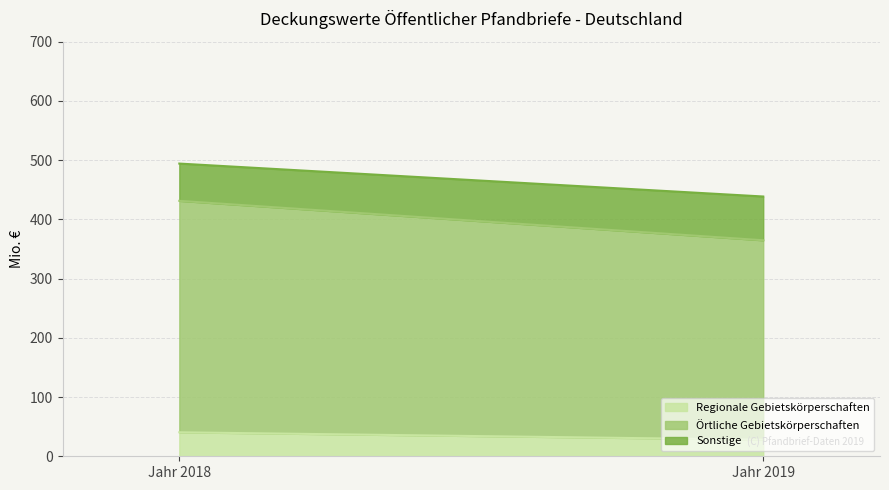

What is the approximate value of Regionale Gebietskörperschaften at Jahr 2019?

28.0